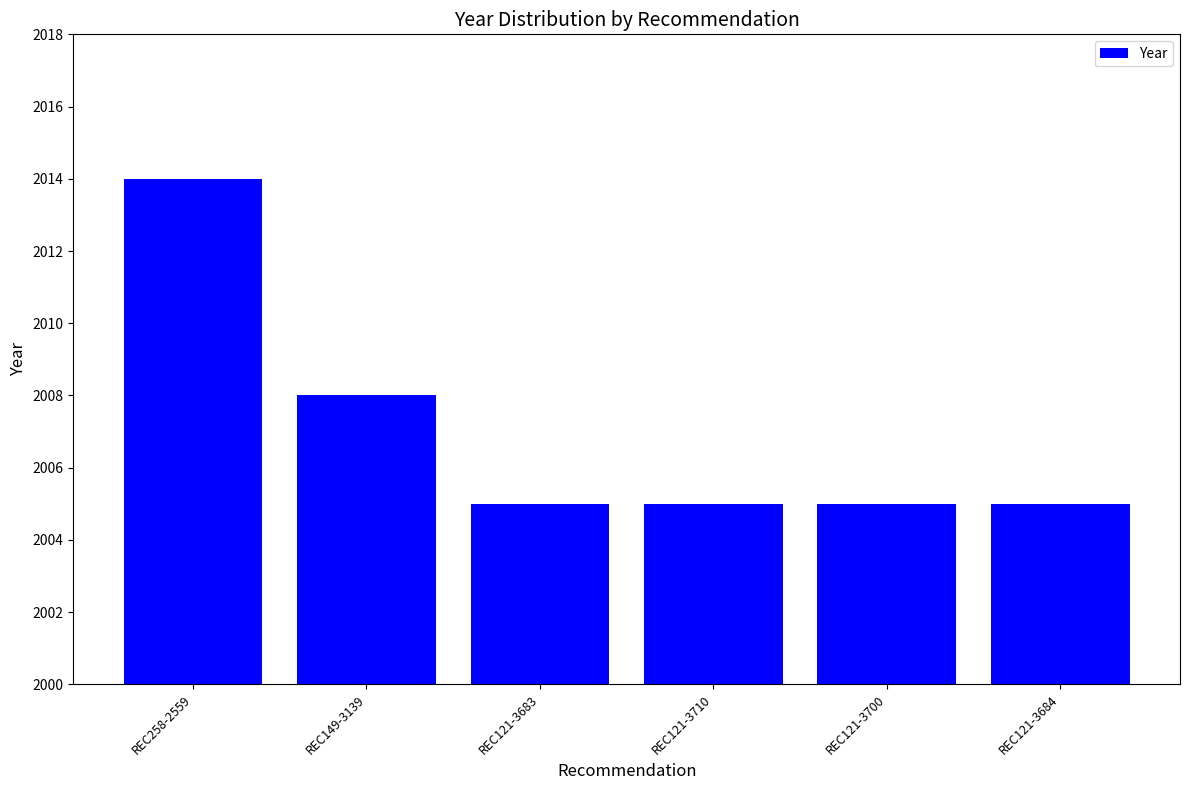

What is the label of the 2nd bar from the left?

REC149-3139